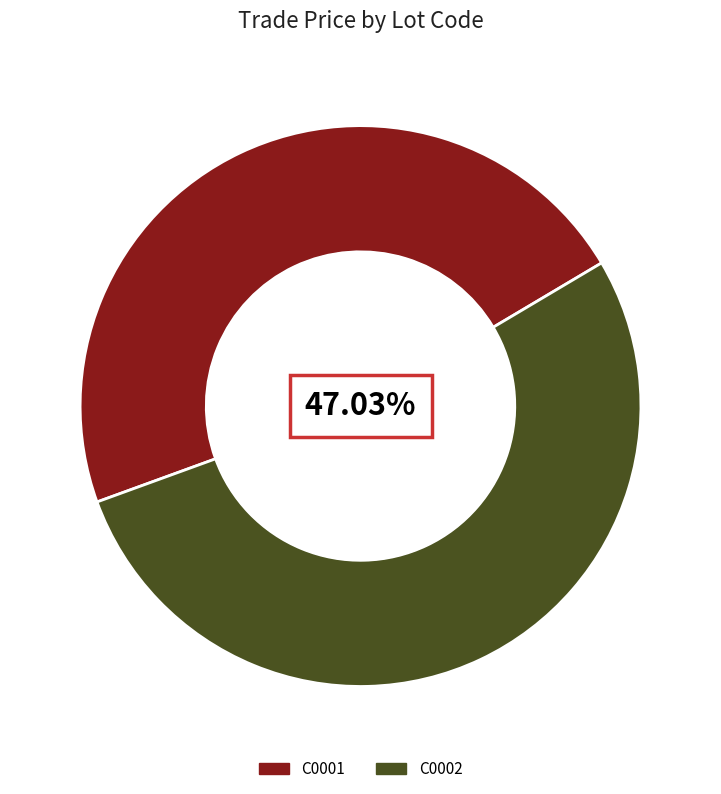

What percentage is the C0002 slice, to the nearest percent?

53%